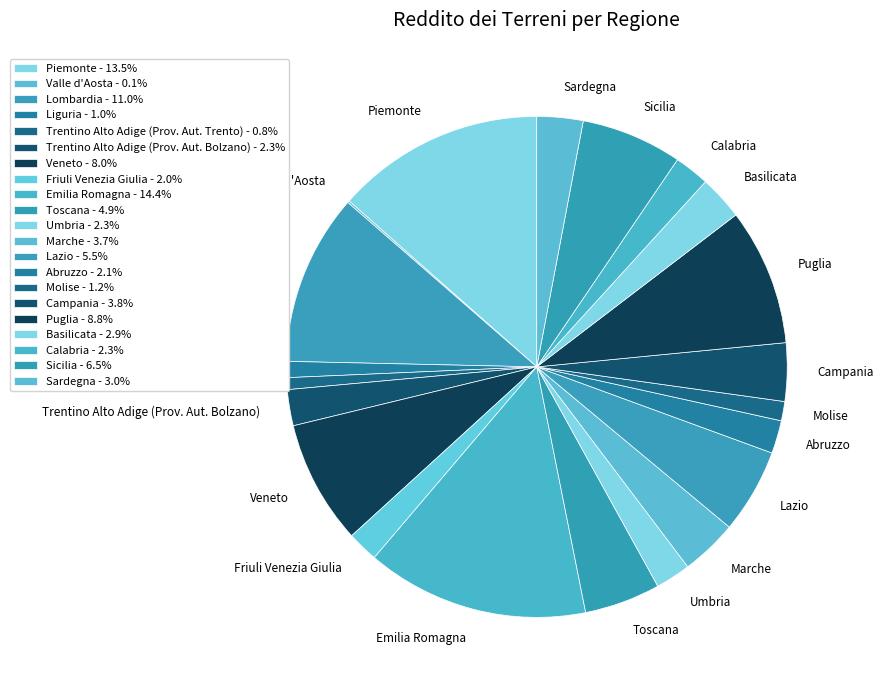

Does any single category account for the majority?

No